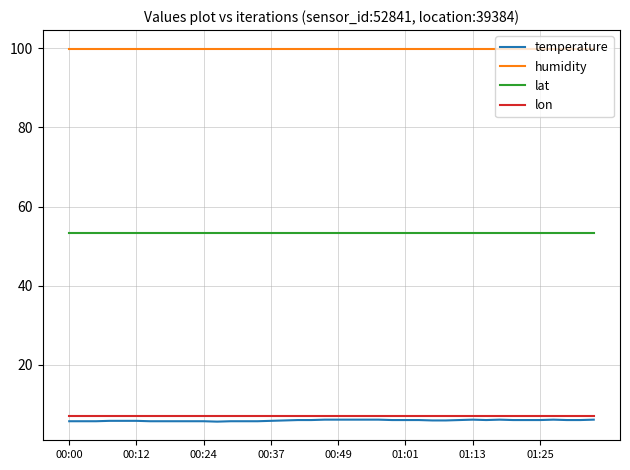

What is the minimum value shown in the chart?

5.6